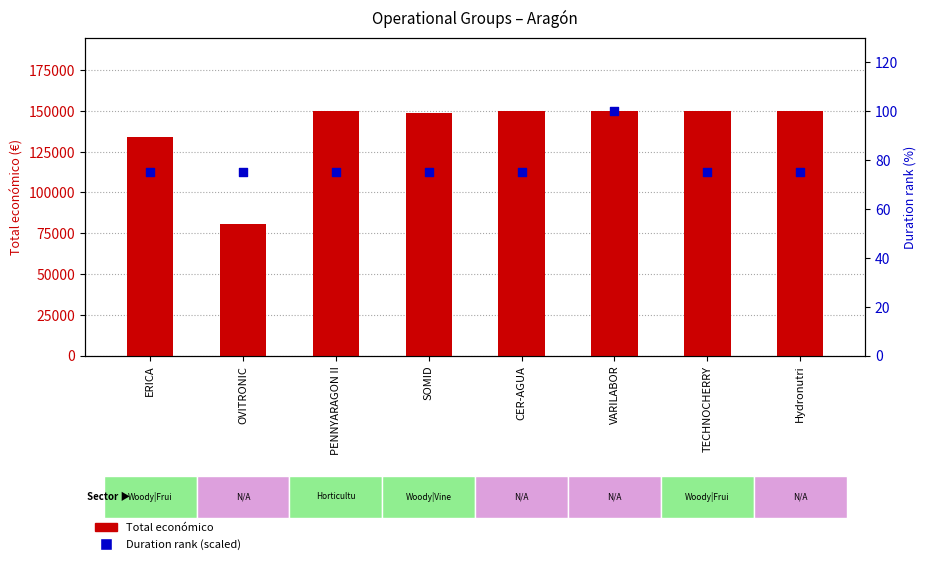

What is the total value across all series at PENNYARAGON II?

150075